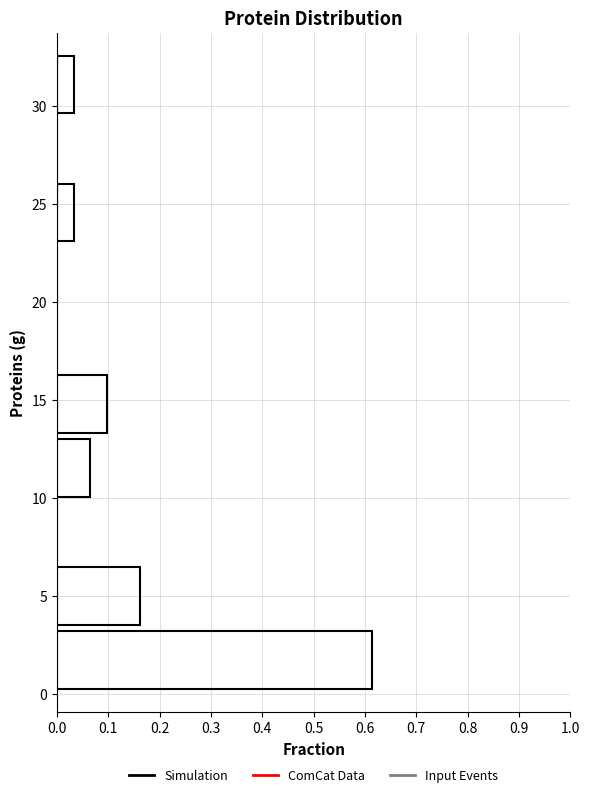

Which range on the y-axis has the longest bar?

0.0 to 3.5